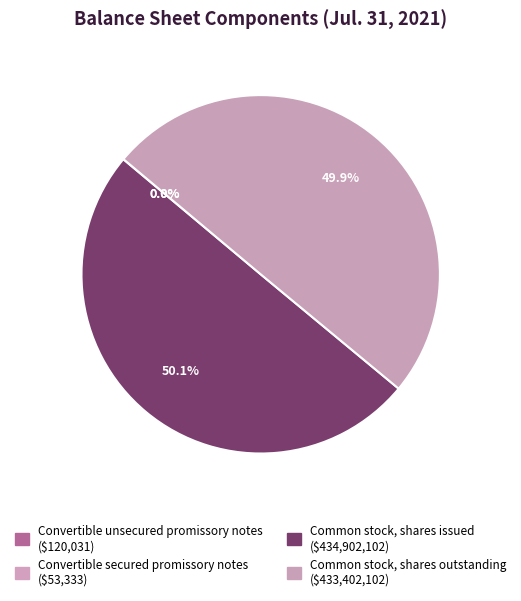

Is it true that Convertible secured promissory notes is 1% of the pie?

False